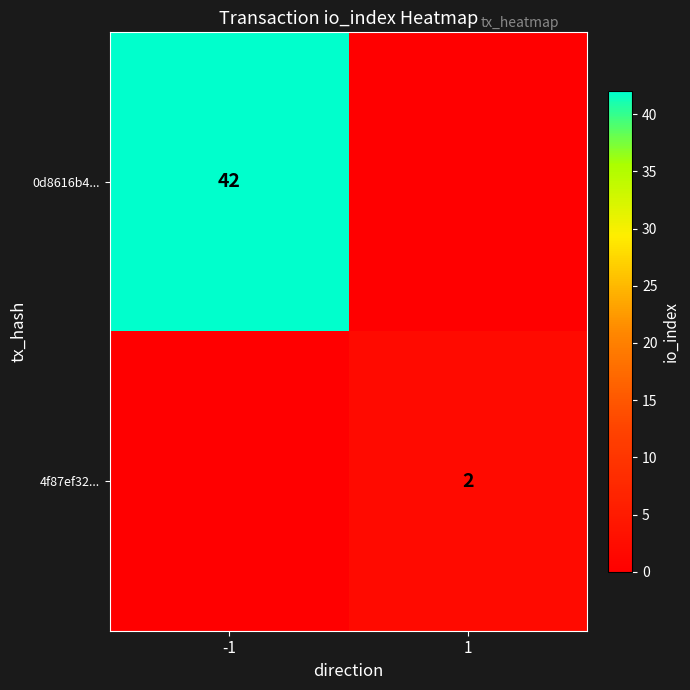

True or false: 4f87ef32... has a value of 2 at 1.

True